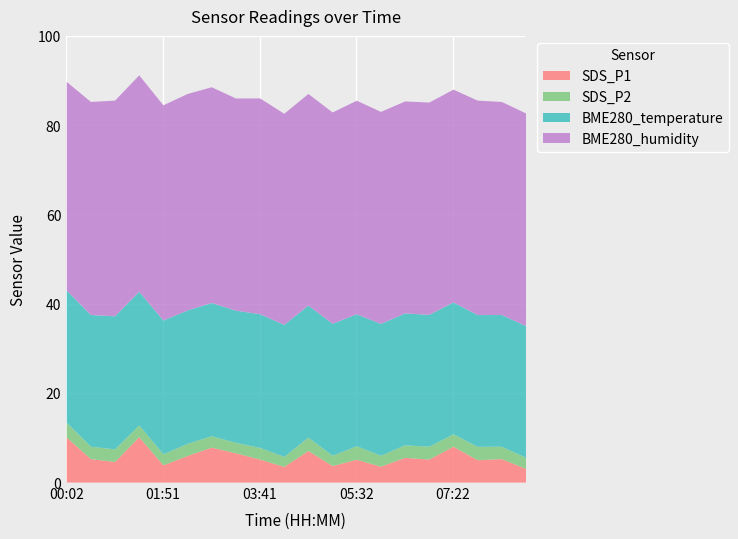

Which has a higher value, 01:23 or 03:14?

01:23